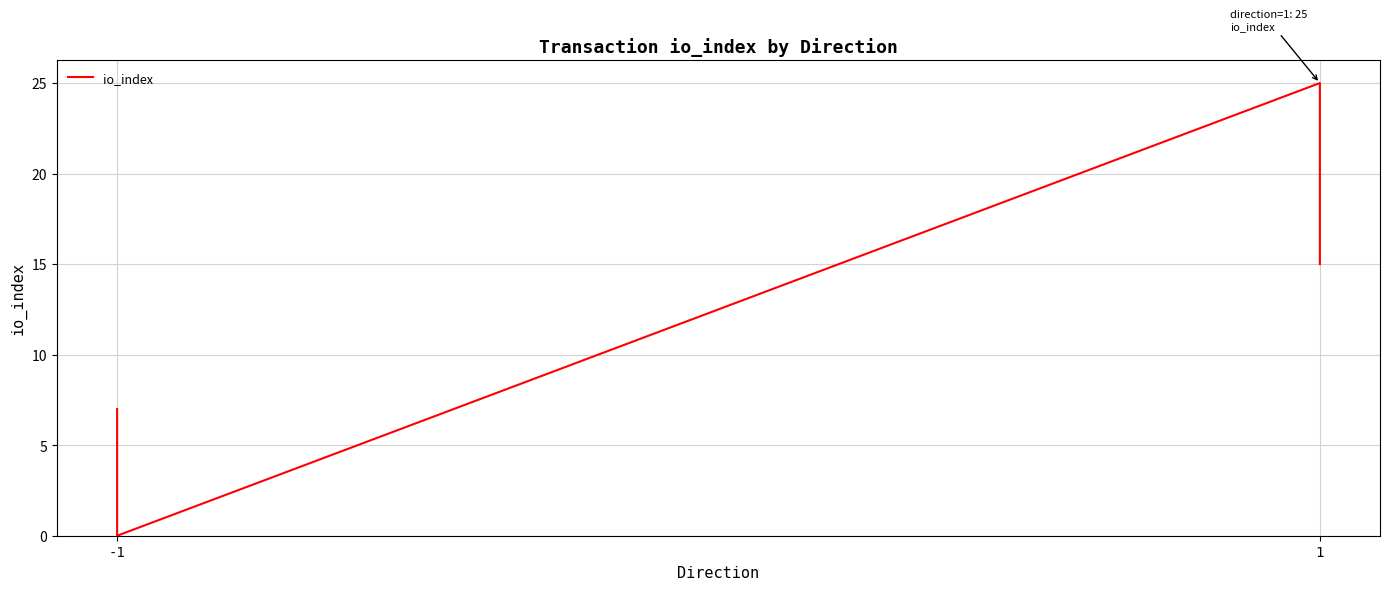

Where is the first local maximum?

1